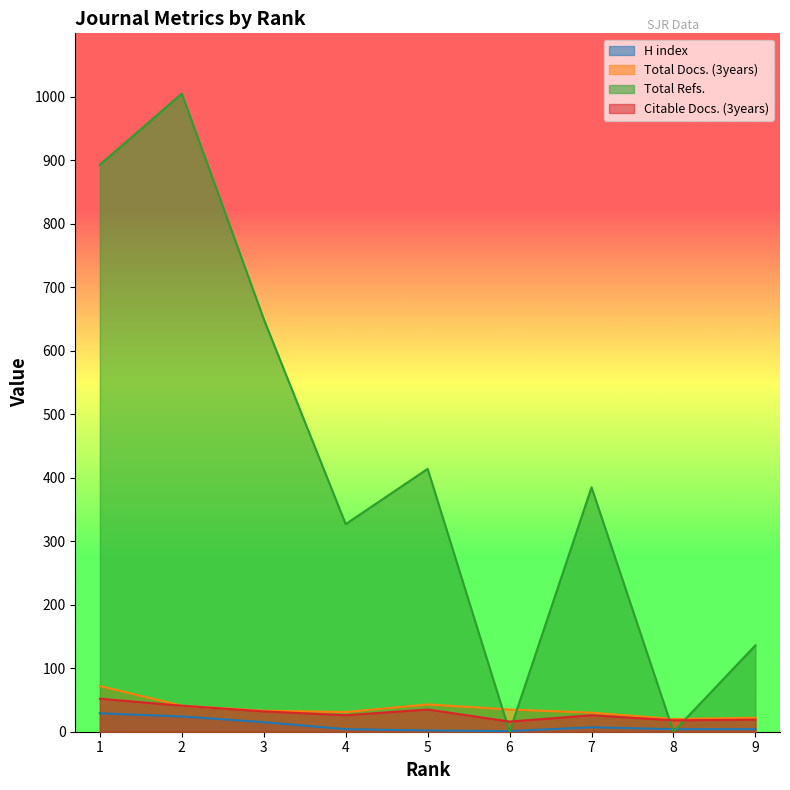

Which has a higher value, 9 or 1?

1